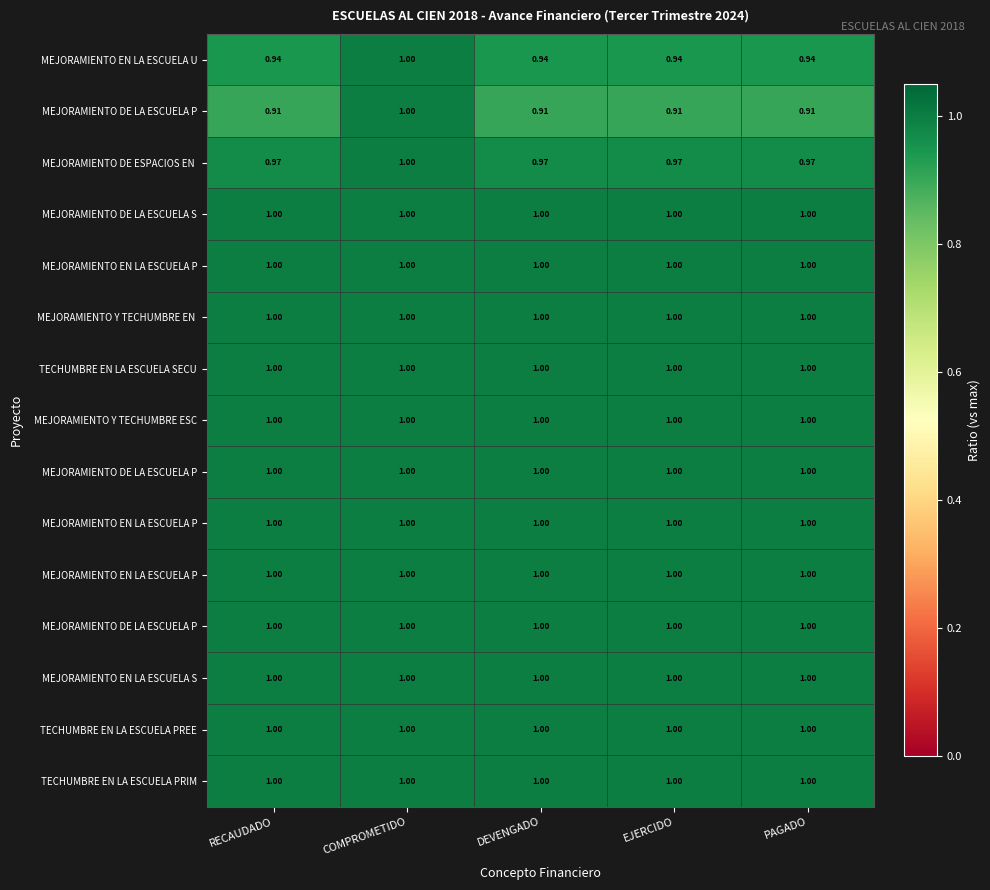

What is the spread (max minus min) of values at EJERCIDO?

0.1